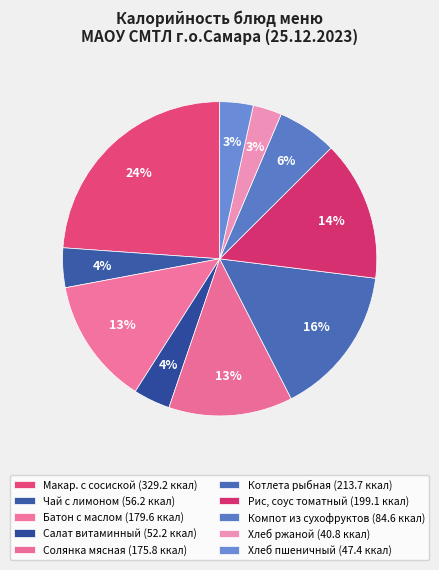

How many slices are in this pie chart?

10